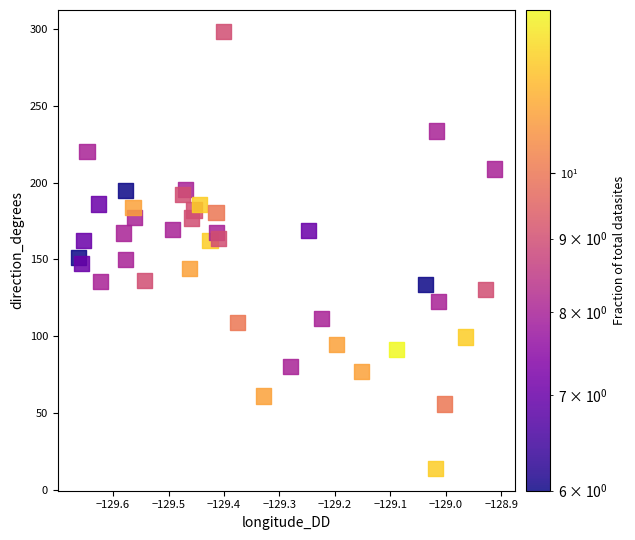

What is the range of X values (max minus min)?

0.7